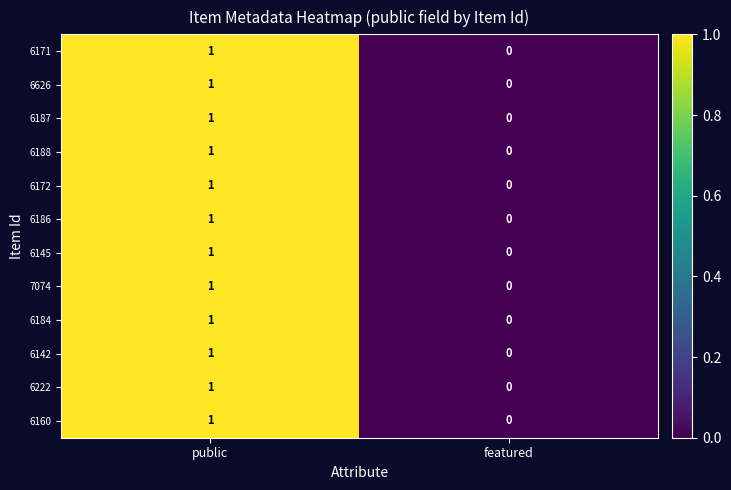

At which label is 6186 closest to 0?

featured